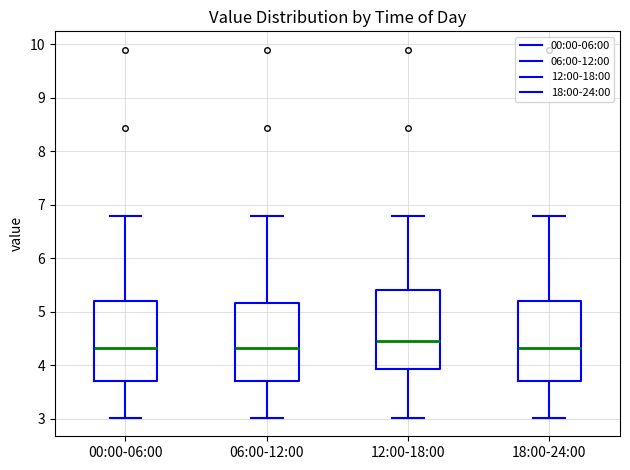

Which box's median line is the highest?

12:00-18:00